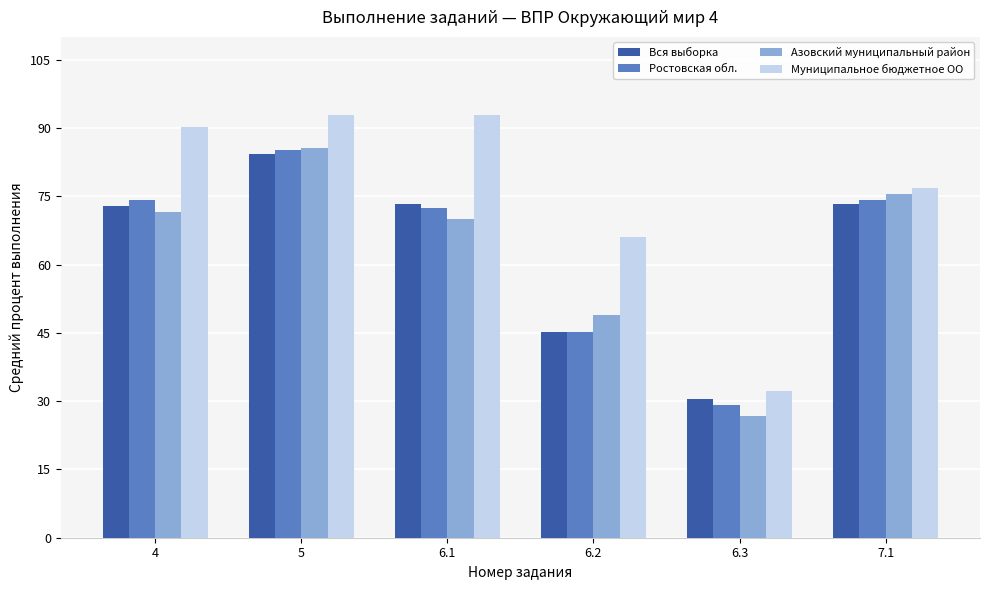

What is the value of the Азовский муниципальный район bar at the 4th from the left?

48.9